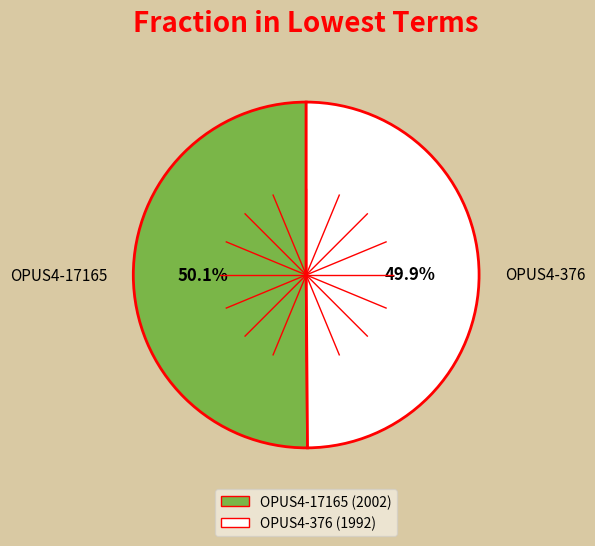

What is the ratio of the value at OPUS4-376 to the value at OPUS4-17165?

1.0